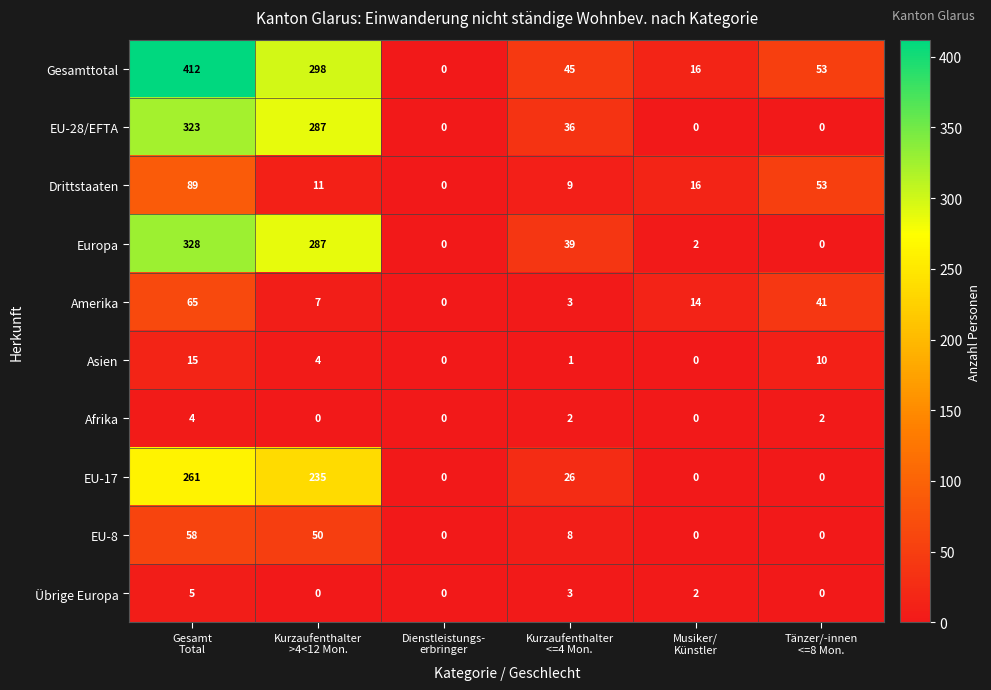

What is the sum of all Asien values?

30